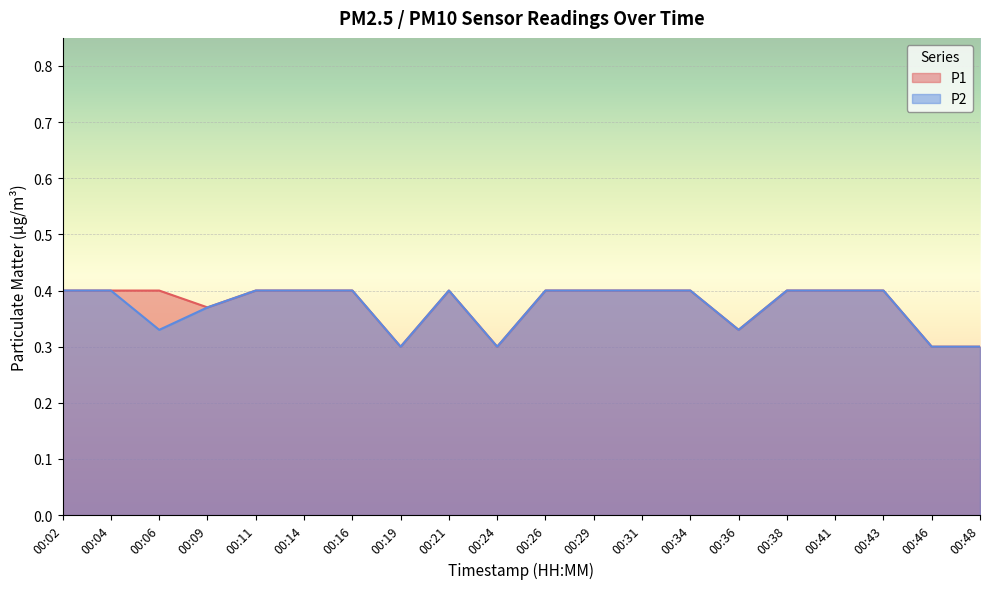

True or false: P1 and P2 cross at least once.

False